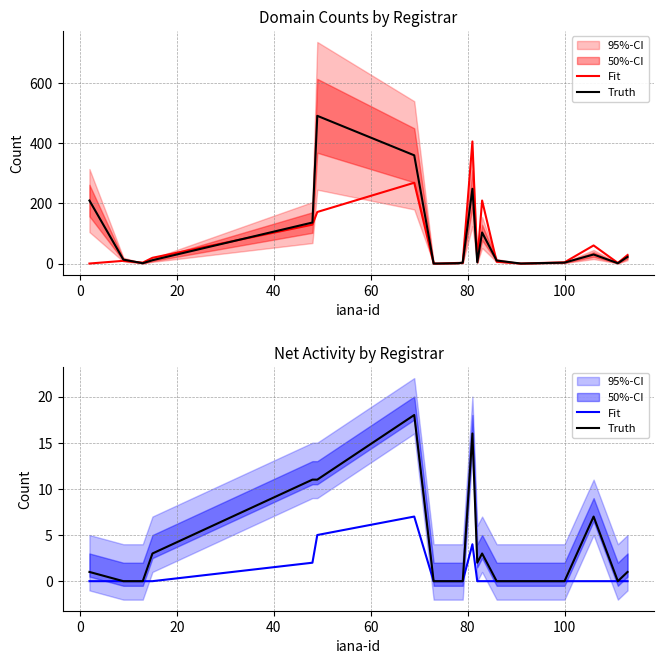

Count the Fit values in the range 0 to 1.

16